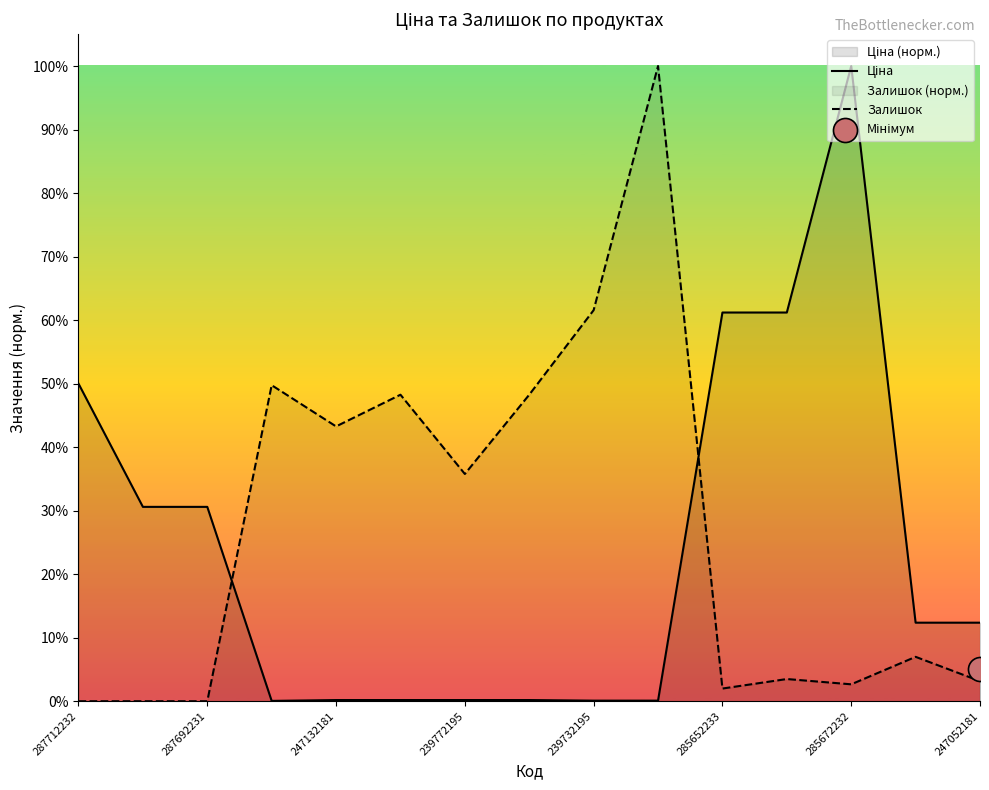

Which series has the largest Y range (max minus min)?

Залишок